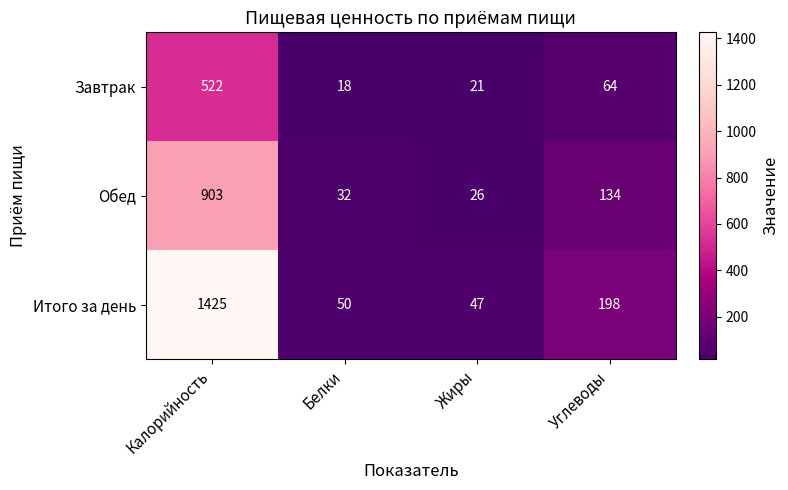

The value of Итого за день at Жиры is 47. True or false?

True